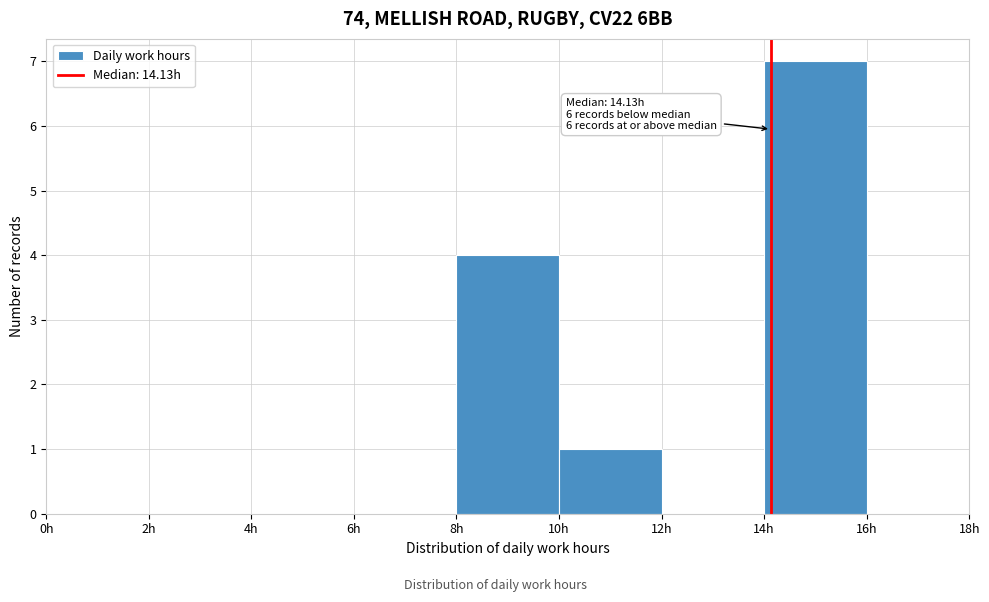

Which range on the x-axis has the tallest bar?

14 to 16